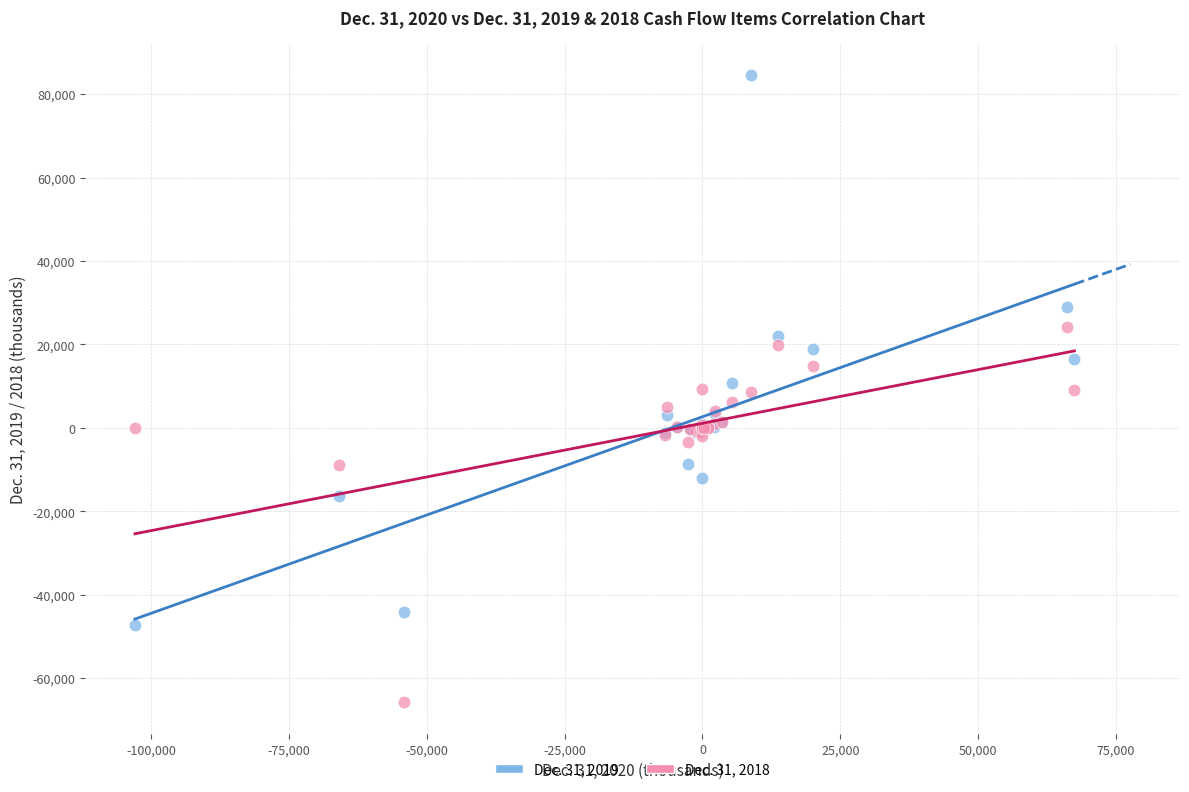

Which series contains the lowest Y value?

Dec. 31, 2018